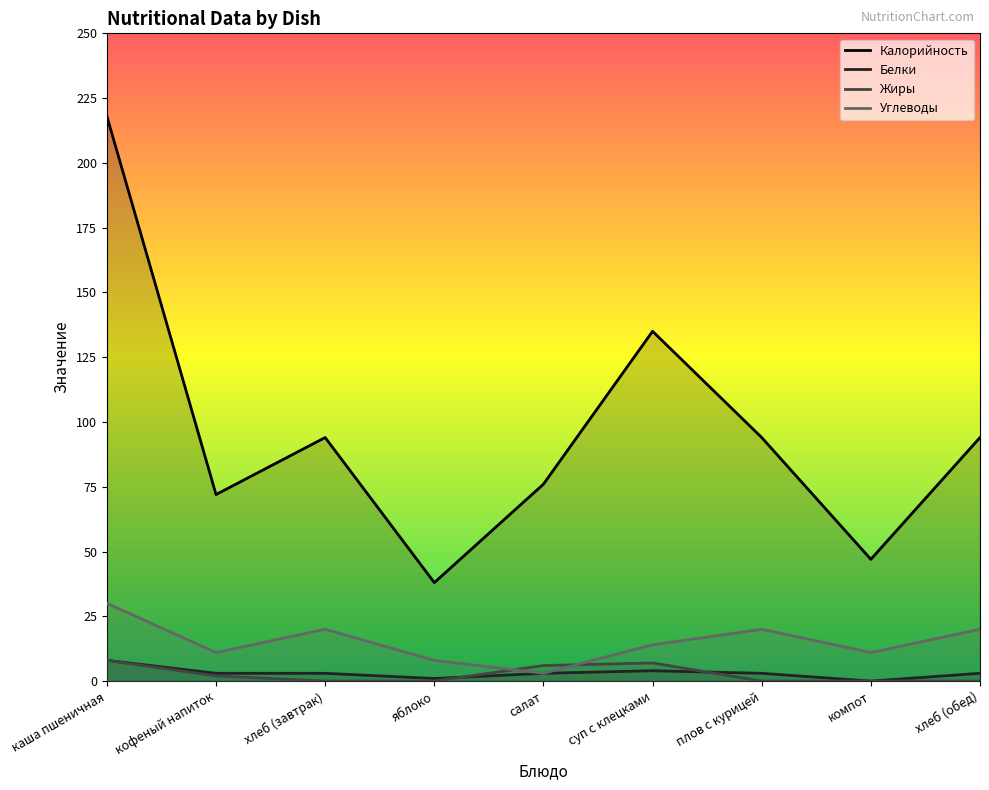

List the labels in order of Жиры value, largest first.

каша пшеничная, суп с клецками, салат, кофеный напиток, хлеб (завтрак), яблоко, плов с курицей, компот, хлеб (обед)